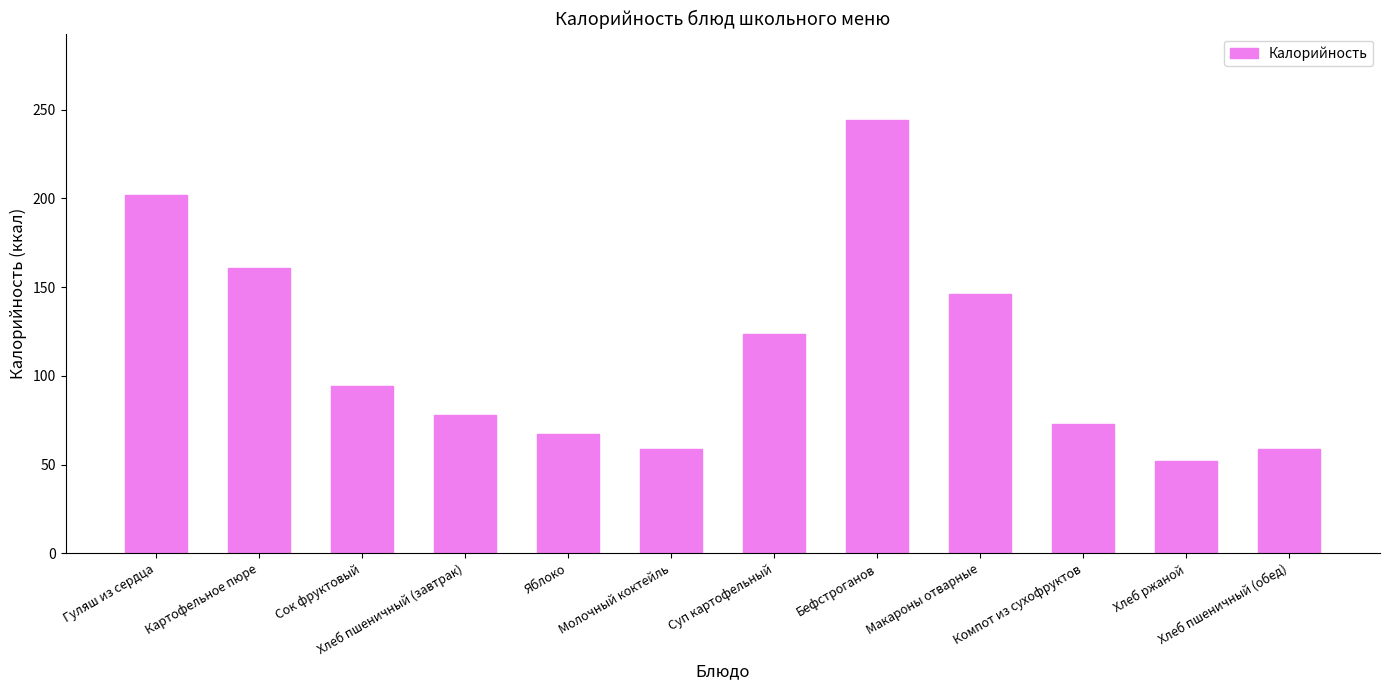

Reading right to left, extract all data points from this chart.

Хлеб пшеничный (обед)=59.0	Хлеб ржаной=52.0	Компот из сухофруктов=73.0	Макароны отварные=146.0	Бефстроганов=244.0	Суп картофельный=123.5	Молочный коктейль=59.0	Яблоко=67.0	Хлеб пшеничный (завтрак)=78.0	Сок фруктовый=94.0	Картофельное пюре=161.0	Гуляш из сердца=202.0